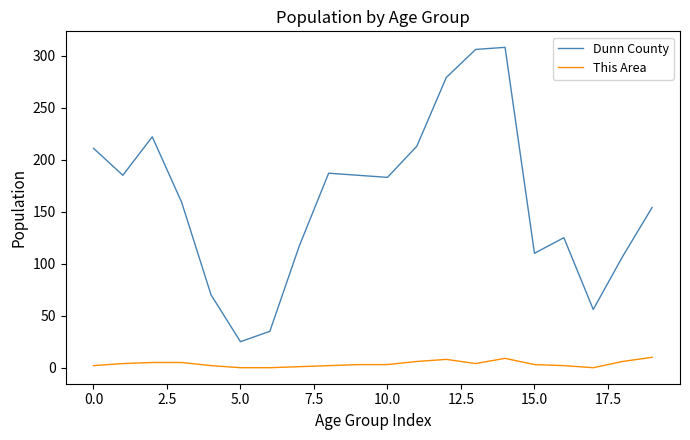

Which series has the widest spread of values?

Dunn County